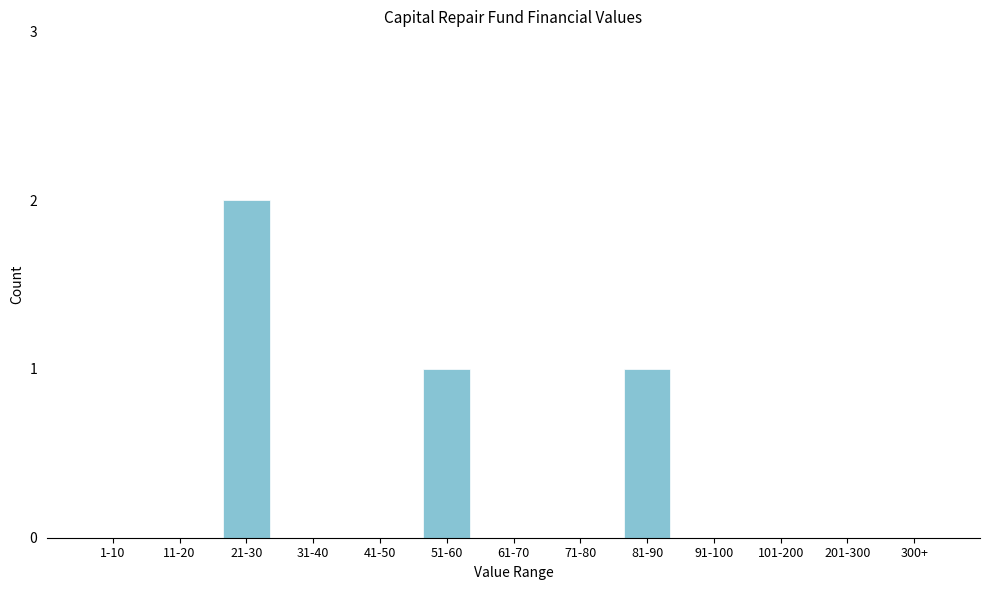

Reading left to right, list all the values displayed in this chart.

1-10=0	11-20=0	21-30=2	31-40=0	41-50=0	51-60=1	61-70=0	71-80=0	81-90=1	91-100=0	101-200=0	201-300=0	300+=0